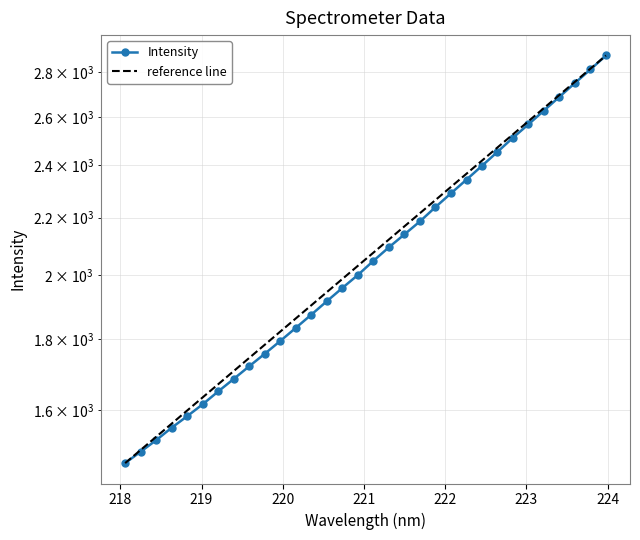

Is this an area chart (filled region under the line)?

No